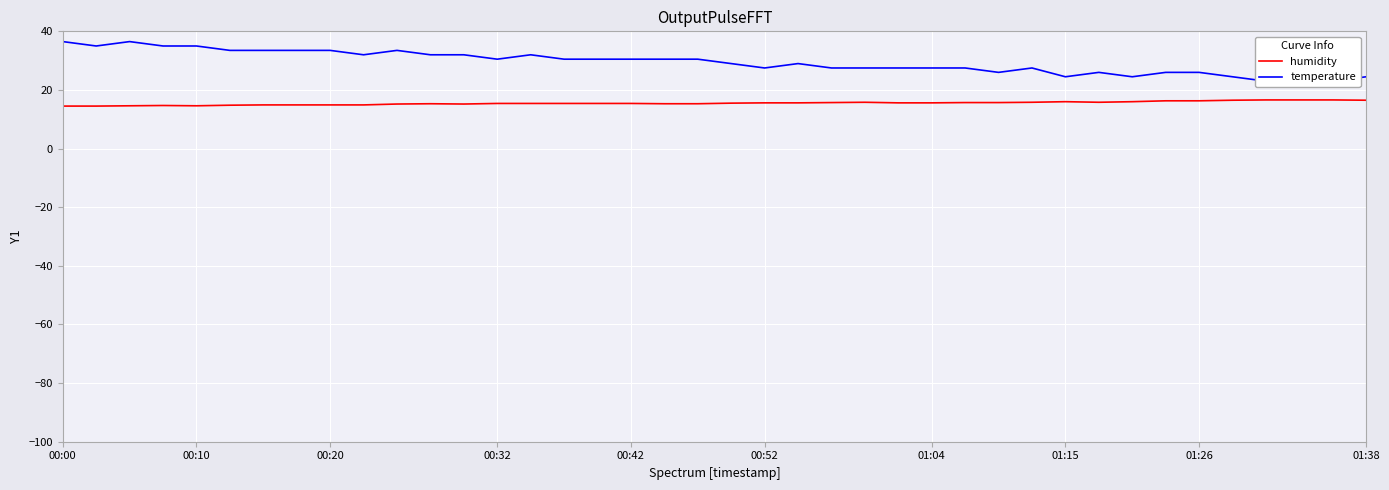

Reading left to right, list all the values displayed in this chart.

humidity: 14.5	14.5	14.6	14.7	14.6	14.8	14.9	14.9	14.9	14.9	15.2	15.3	15.2	15.4	15.4	15.4	15.4	15.4	15.3	15.3	15.5	15.6	15.6	15.7	15.8	15.6	15.6	15.7	15.7	15.8	16.0	15.8	16.0	16.3	16.3	16.5	16.6	16.6	16.6	16.5
temperature: 36.5	35.0	36.5	35.0	35.0	33.5	33.5	33.5	33.5	32.0	33.5	32.0	32.0	30.5	32.0	30.5	30.5	30.5	30.5	30.5	29.0	27.5	29.0	27.5	27.5	27.5	27.5	27.5	26.0	27.5	24.5	26.0	24.5	26.0	26.0	24.5	23.0	23.0	23.0	24.5